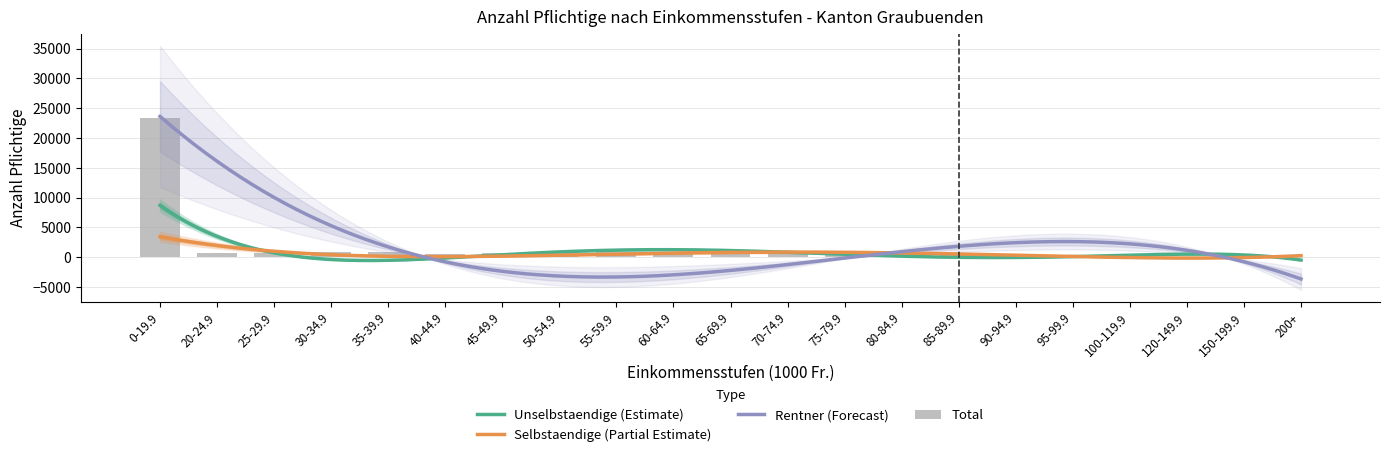

What is the label of the 18th bar from the right?

30-34.9